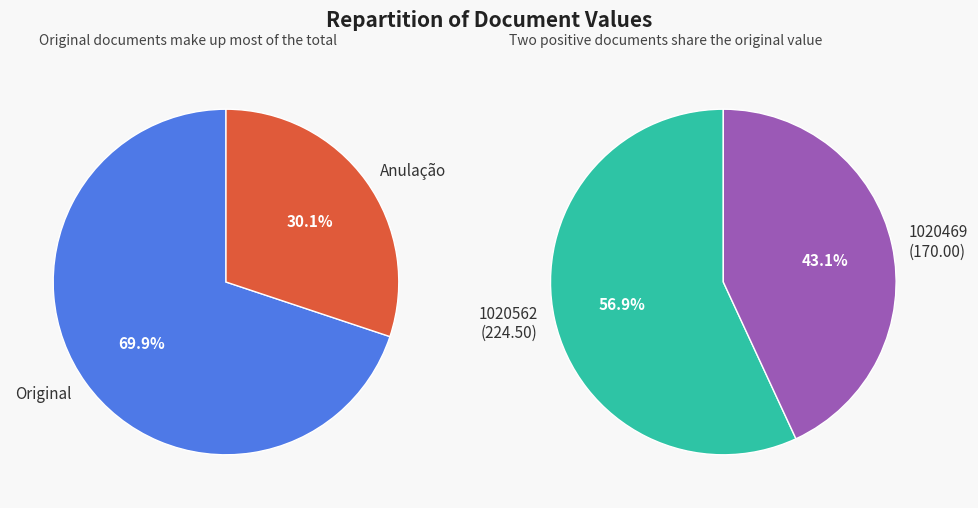

To the nearest percent, what is the average slice percentage?

50%